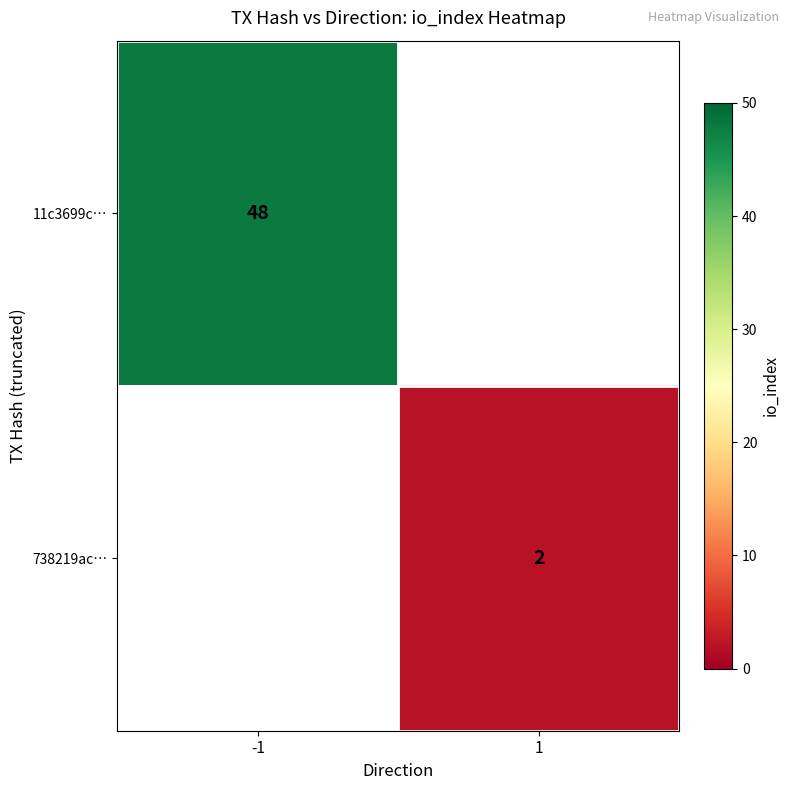

At which category does the chart reach its peak across all series?

-1